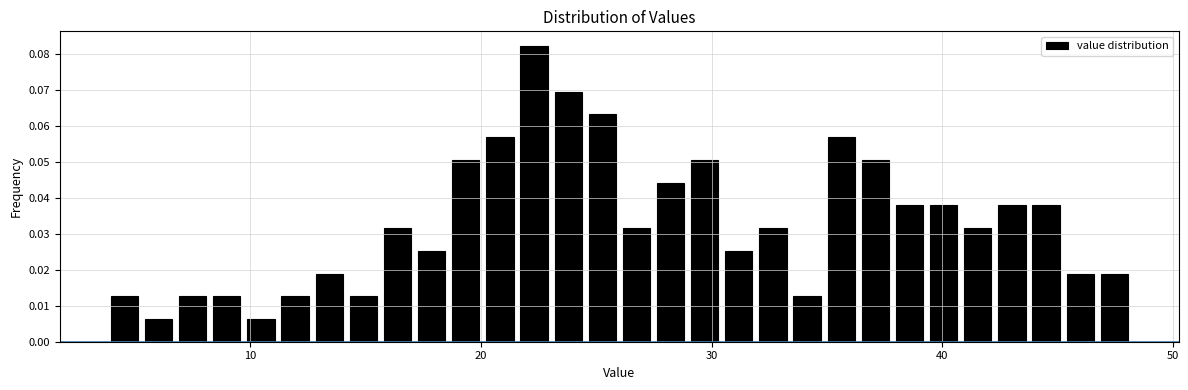

Around what value on the x-axis is the tallest bar? Give the approximate position of its centre, as read against the axis.

22